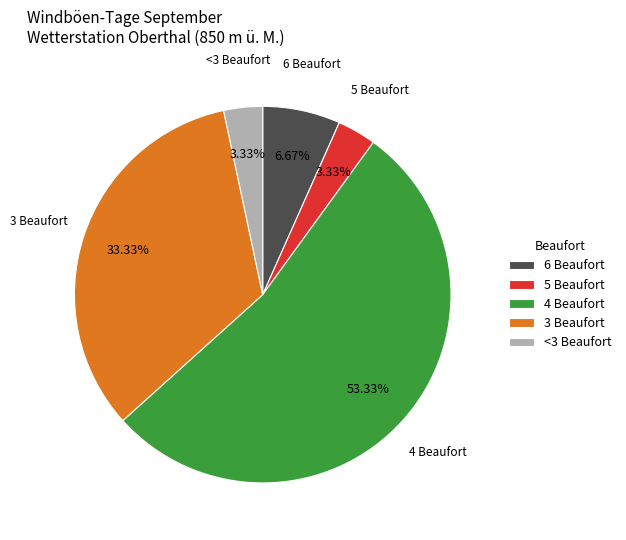

Between <3 Beaufort and 3 Beaufort, which is larger?

3 Beaufort